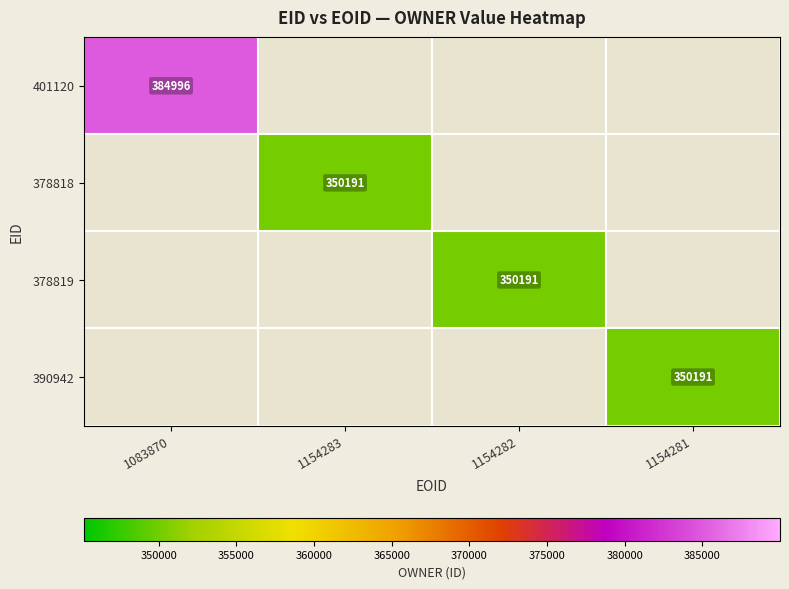

True or false: 390942 has a value of 161431 at 1154281.

False